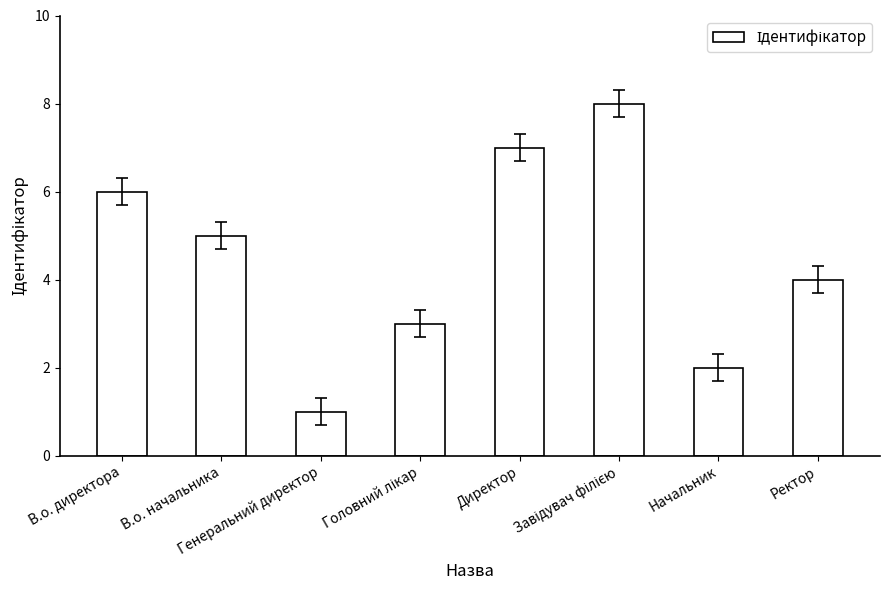

What is the difference between the maximum and second lowest values?

6